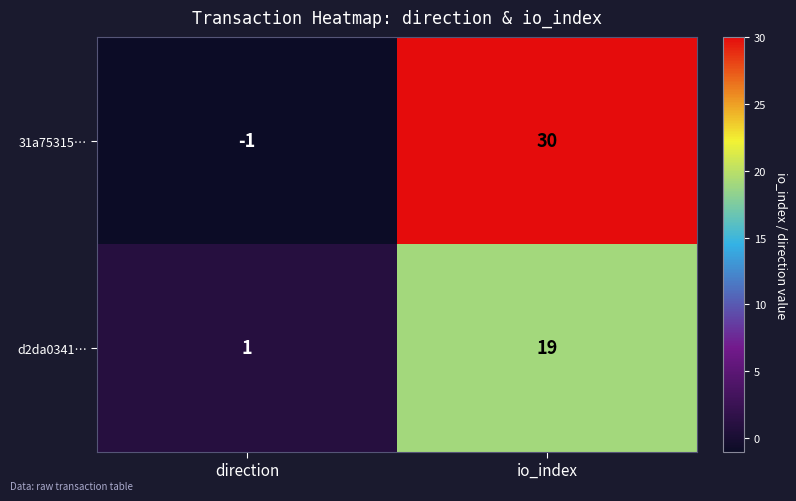

What is the maximum value shown in the chart?

30